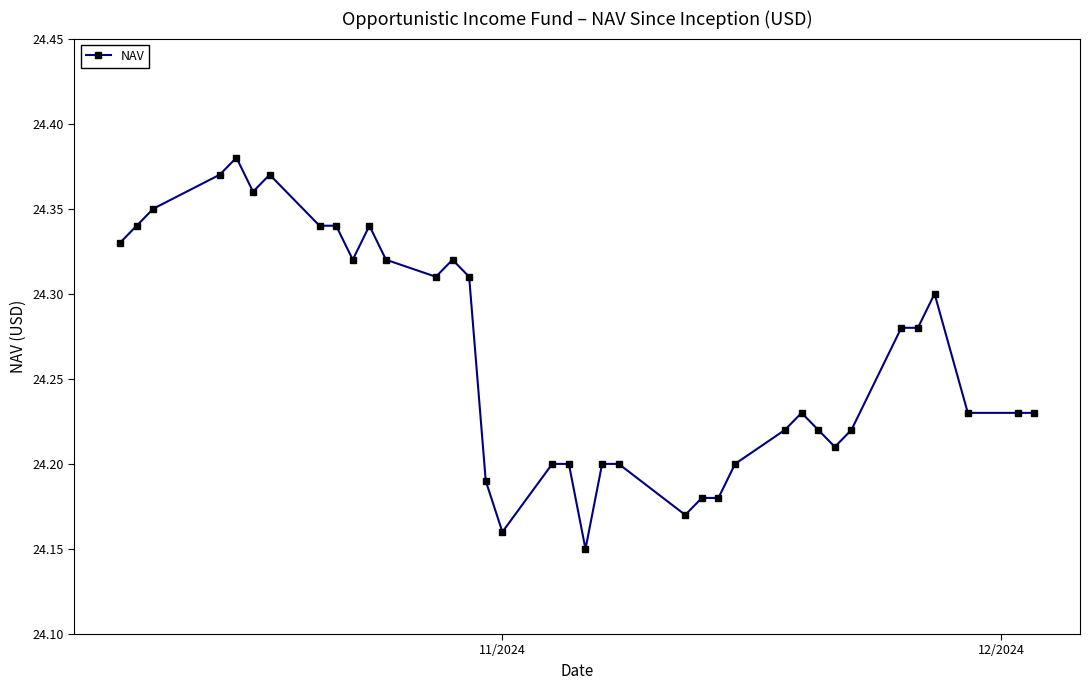

True or false: the data has more than 2 interior local peaks.

True